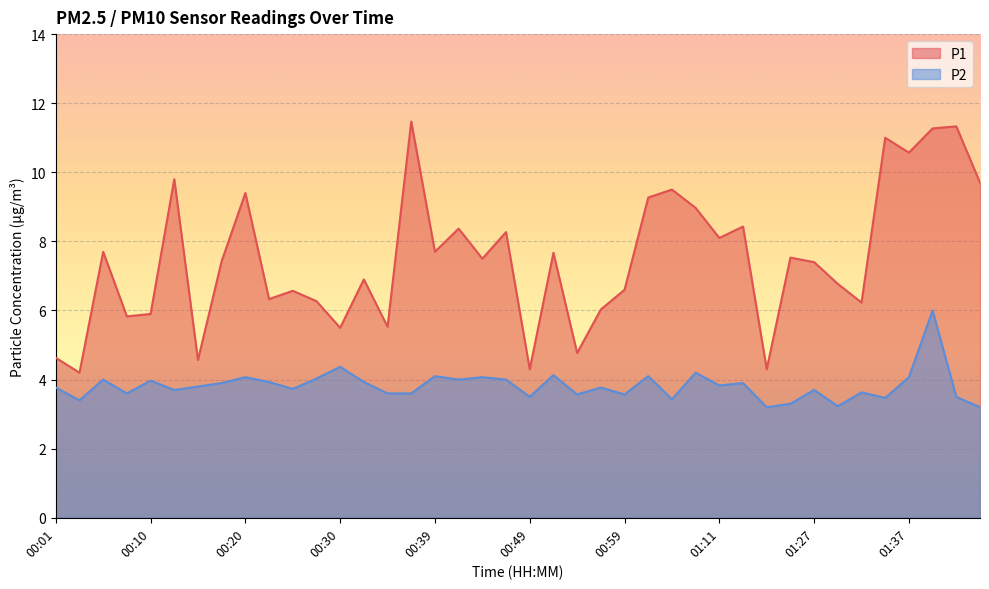

How many interior local valleys does the P2 series have?

13